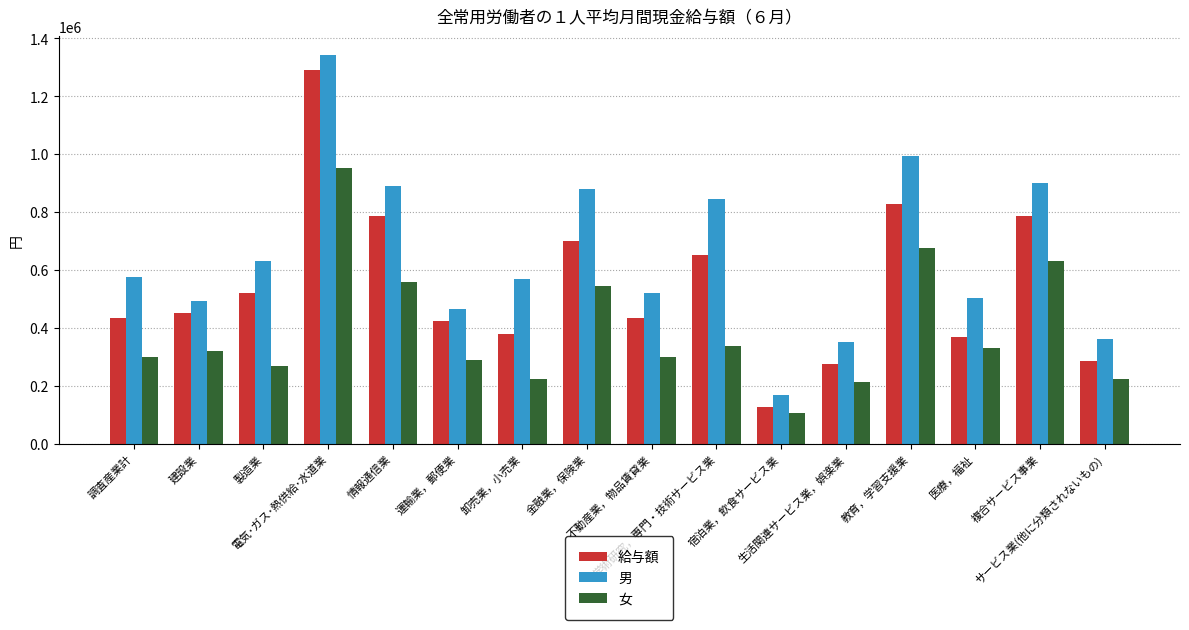

At which label is 給与額 closest to 708474?

金融業，保険業